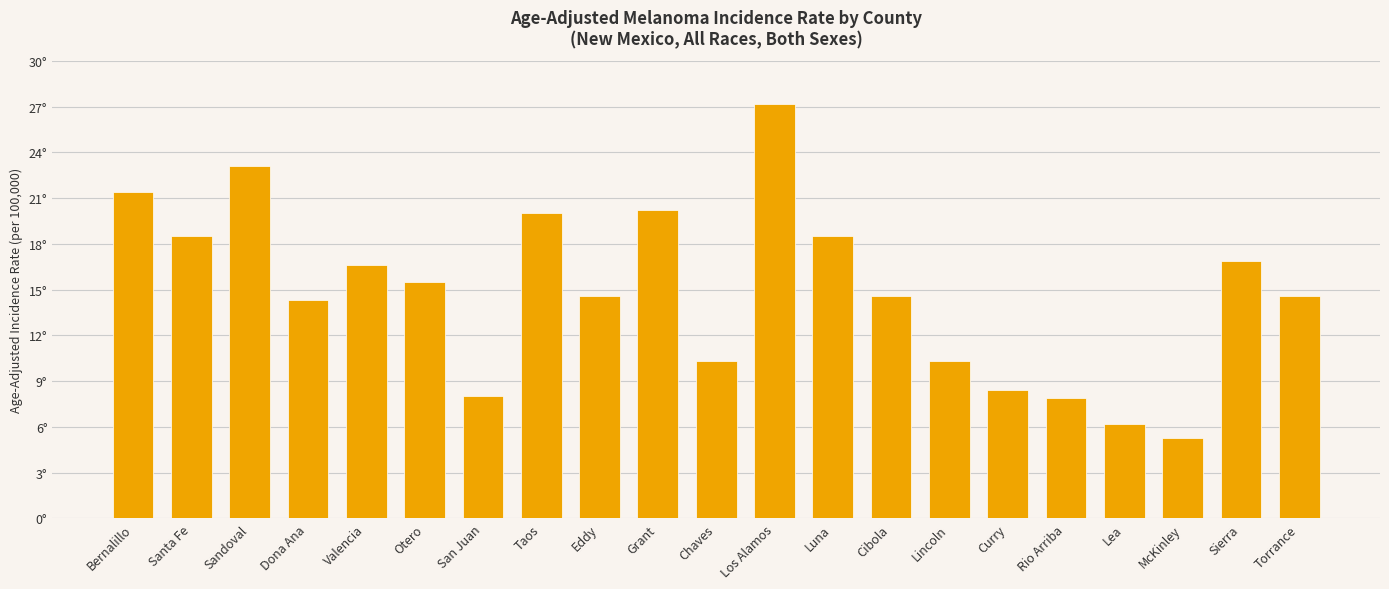

At which label does the data first exceed 14?

Bernalillo